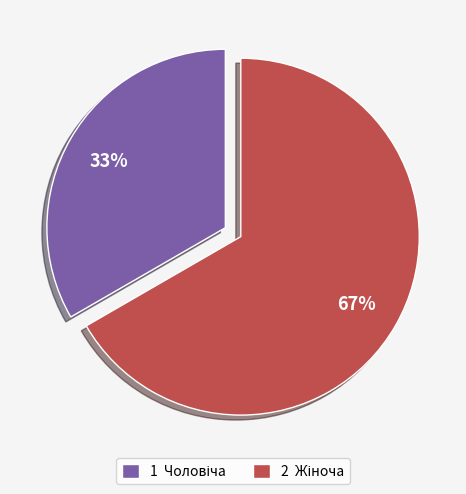

Does any single category account for the majority?

Yes